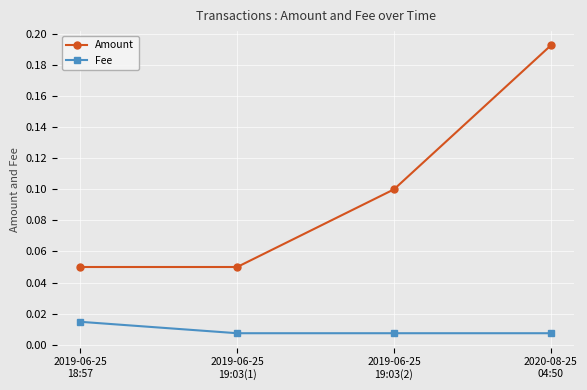

True or false: Amount has a value of 0.1 at 2020-08-25
04:50.

False